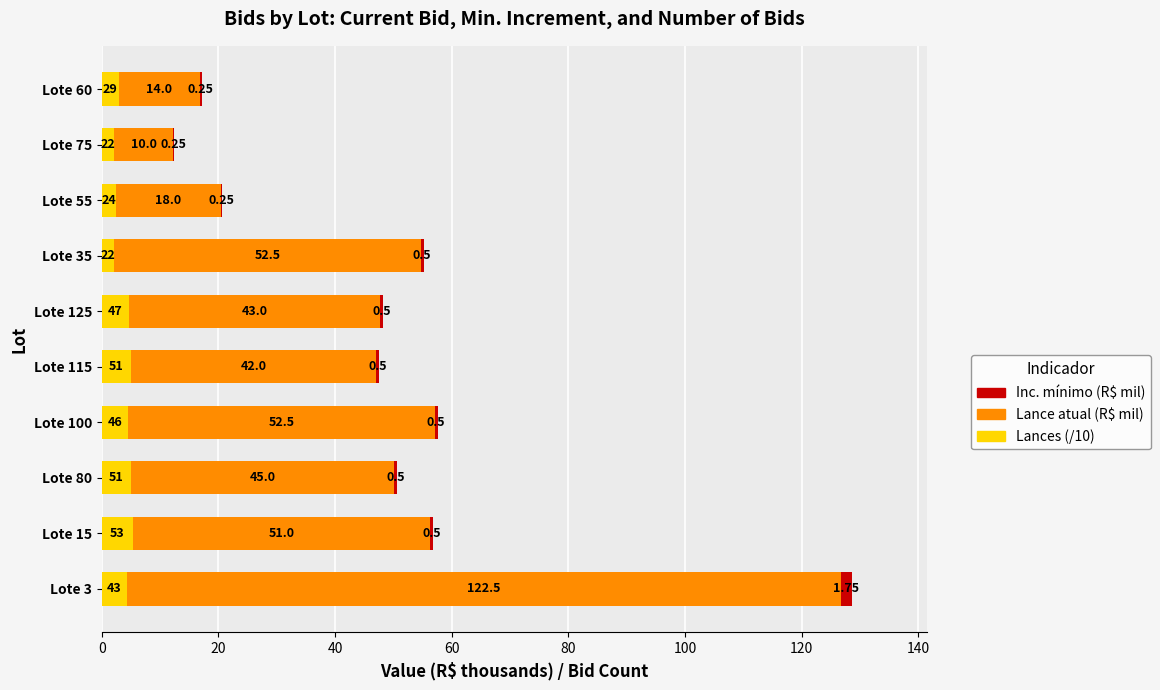

At which category is the sum across all series the highest?

Lote 3